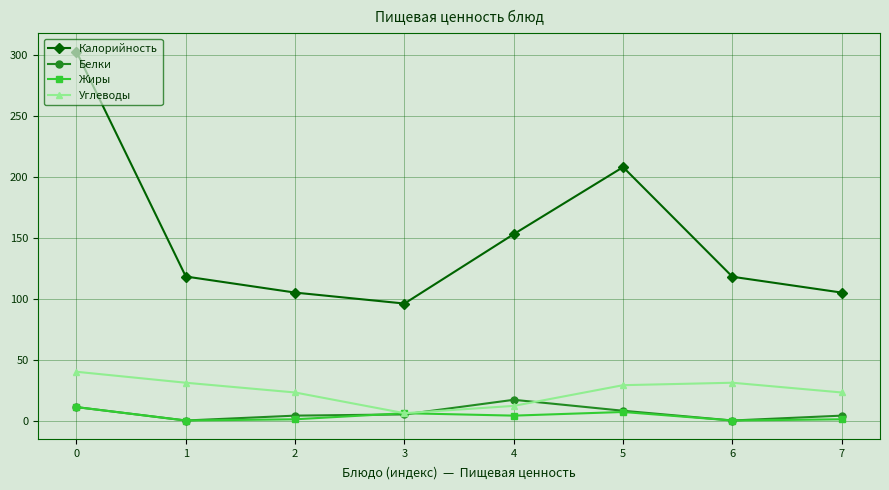

True or false: Калорийность and Белки intersect in this chart.

False